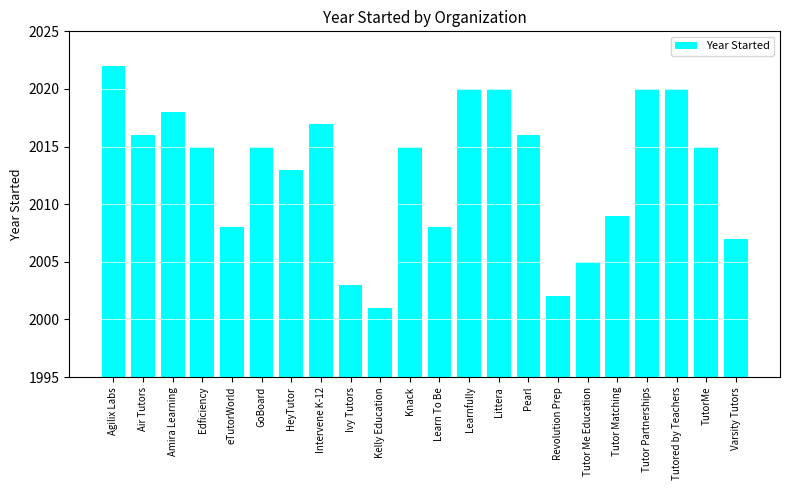

True or false: the data shows 2008 at Learn To Be.

True